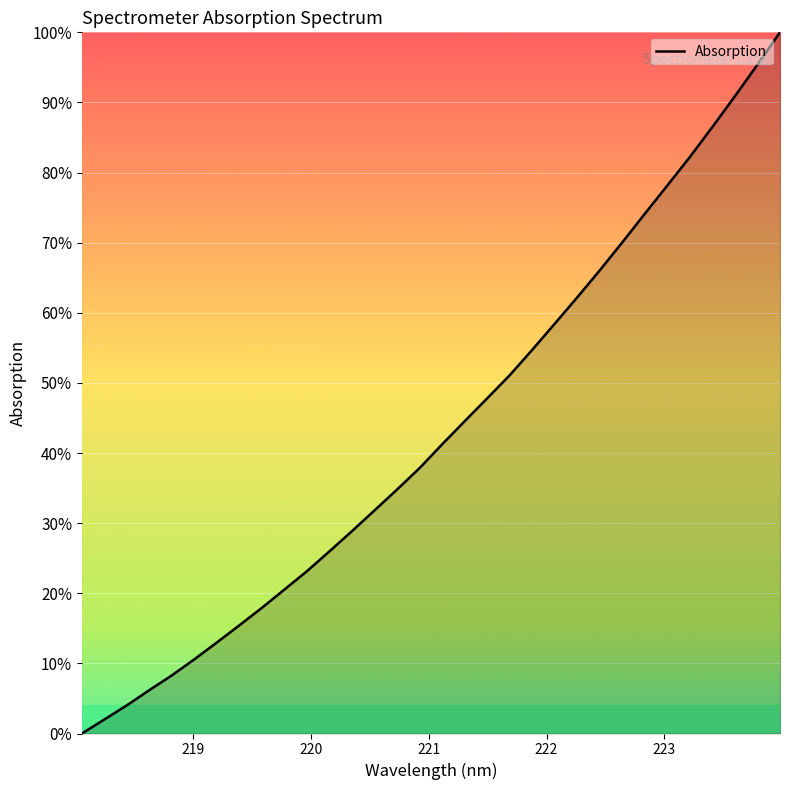

Does the chart have visible grid lines?

Yes